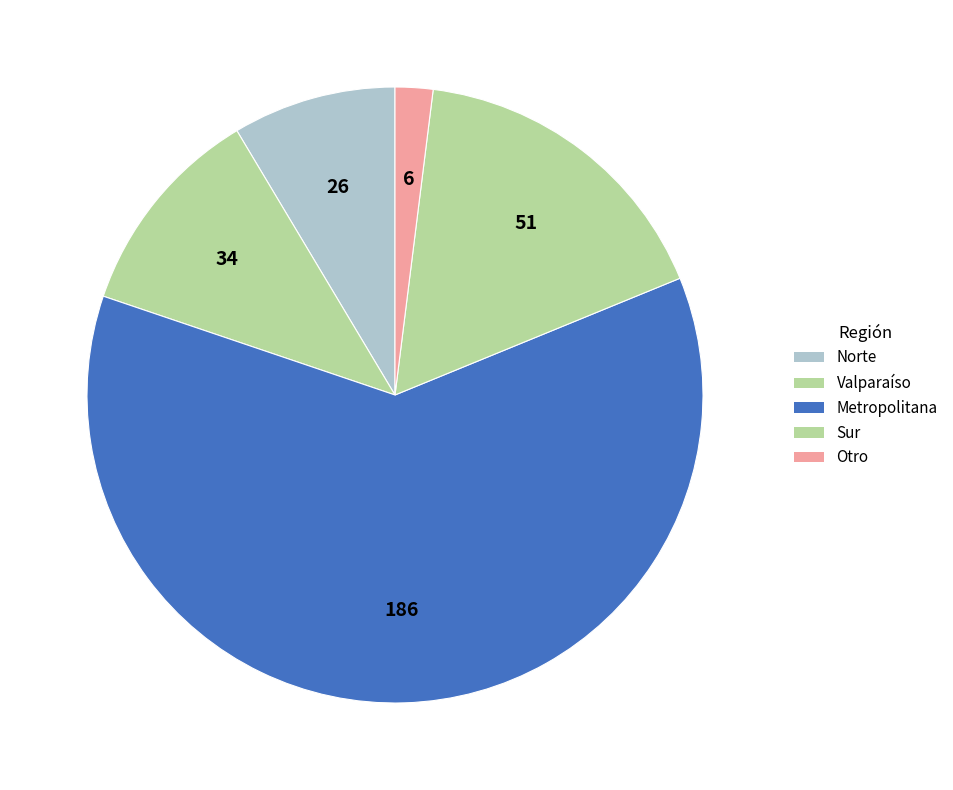

Which category accounts for the majority?

Metropolitana